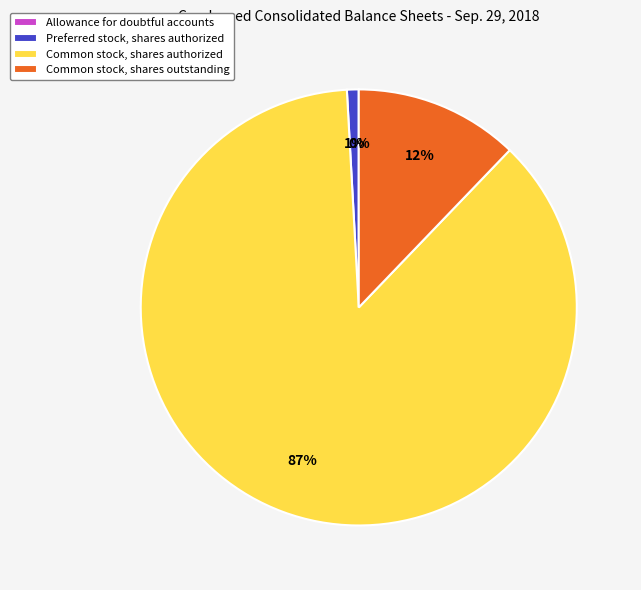

The Preferred stock, shares authorized slice represents 14% of the pie. True or false?

False